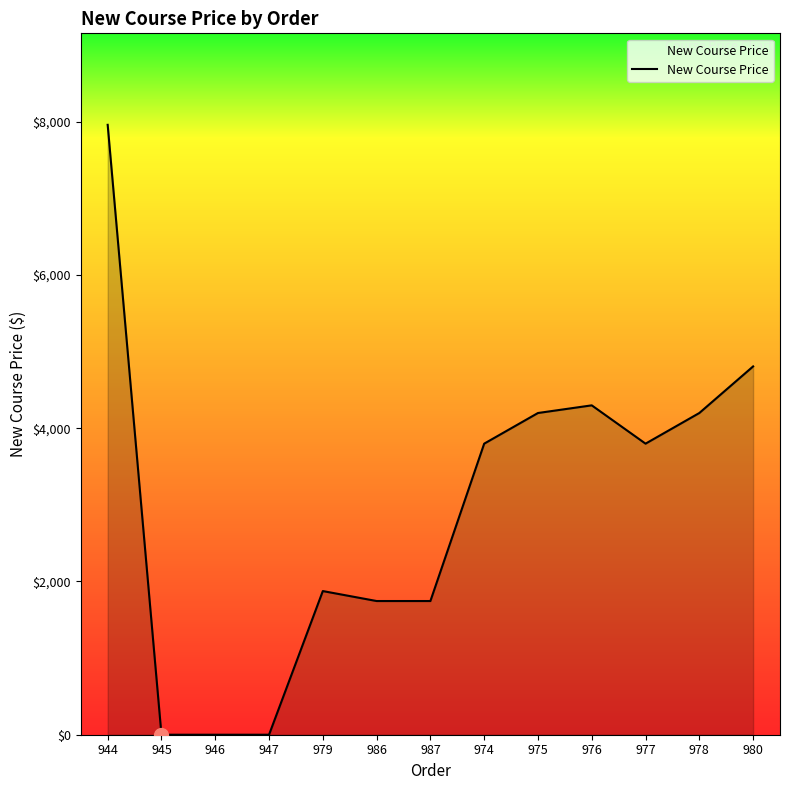

Reading left to right, transcribe all the data shown in this chart.

7960.4	0.0	0.0	0.0	1875.0	1745.0	1745.0	3799.0	4199.0	4299.0	3799.0	4199.0	4807.0